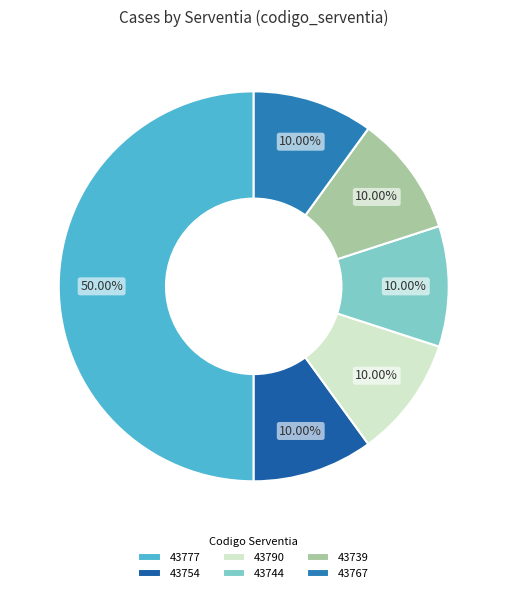

What is the total percentage of 43790 and 43744?

20.0%